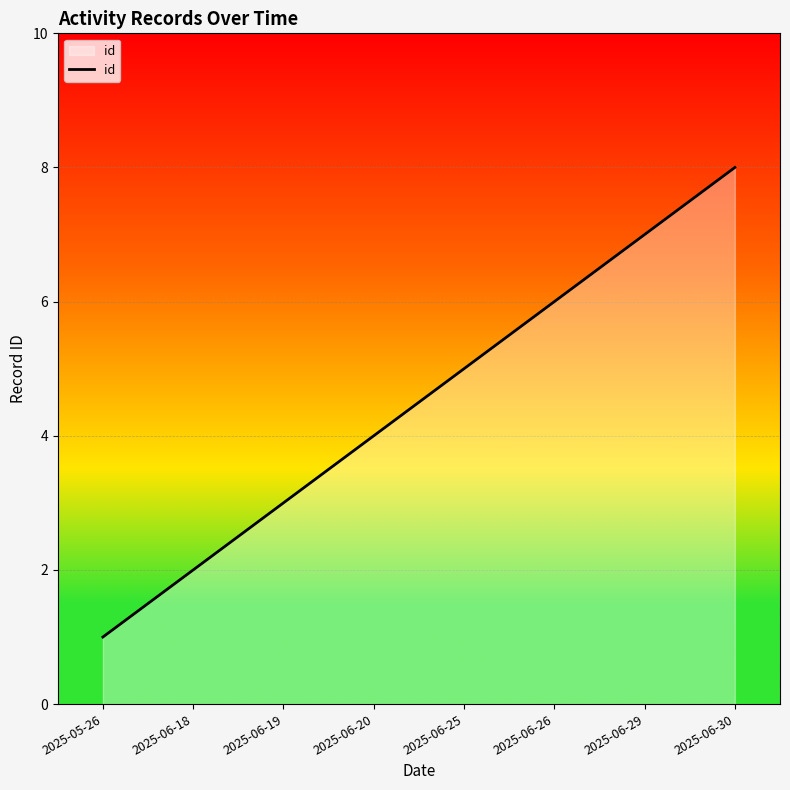

List the labels in order of value, smallest first.

2025-05-26, 2025-06-18, 2025-06-19, 2025-06-20, 2025-06-25, 2025-06-26, 2025-06-29, 2025-06-30